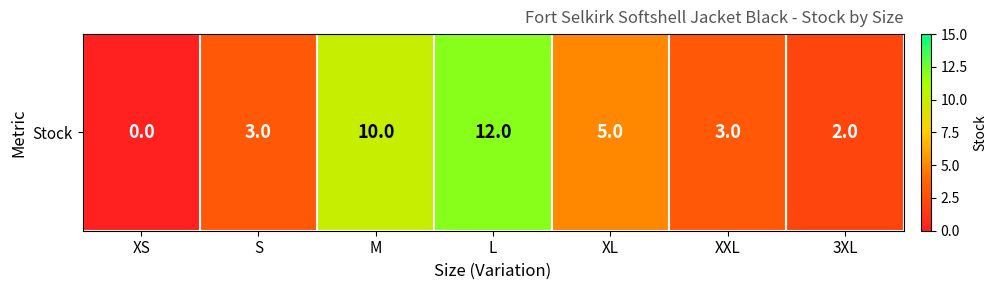

Reading right to left, what are all the values shown in this chart?

3XL=2	XXL=3	XL=5	L=12	M=10	S=3	XS=0